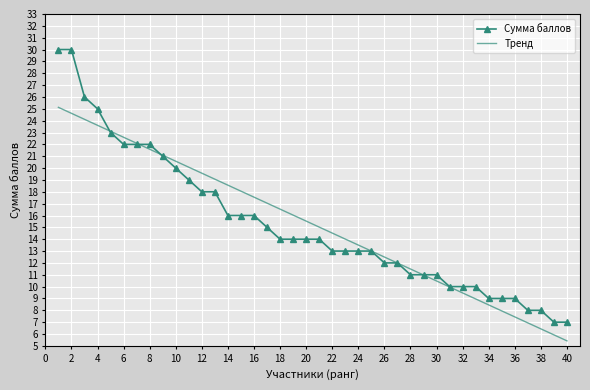

What is the minimum value for Сумма баллов?

7.0